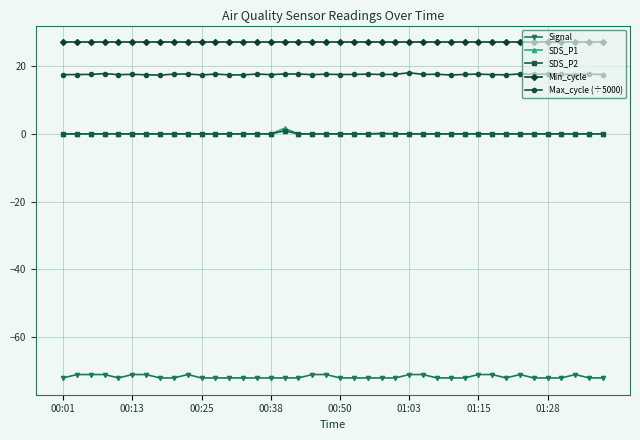

What is the value of the Signal point at the 37th from the left?

-72.0